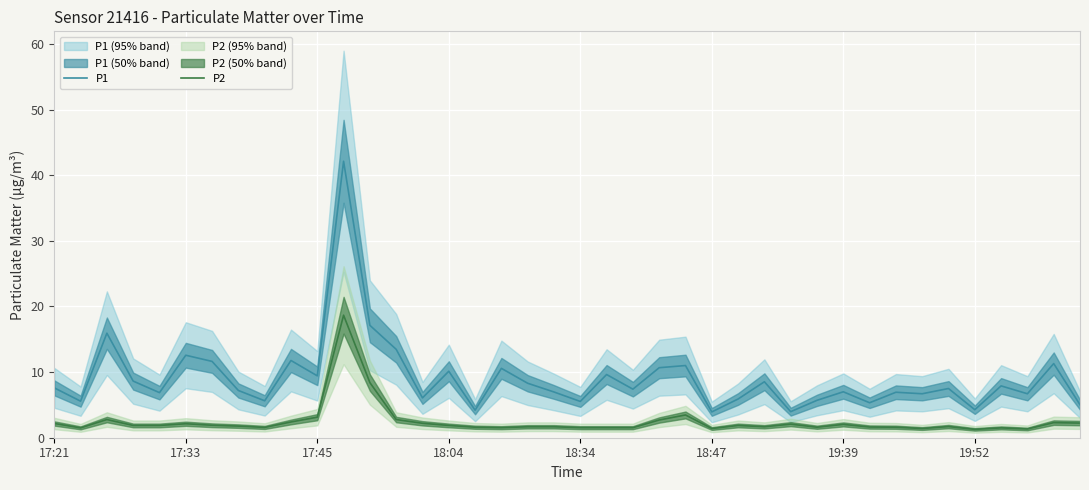

Reading left to right, what are all the values shown in this chart?

P1: 7.6	5.6	15.9	8.6	6.9	12.6	11.6	7.2	5.6	11.8	9.4	42.1	17.1	13.5	6.1	10.1	4.2	10.6	8.3	7.0	5.5	9.6	7.4	10.7	11.0	3.9	5.9	8.5	4.0	5.7	7.0	5.3	6.9	6.7	7.5	4.3	7.9	6.7	11.3	5.0
P2: 2.2	1.5	2.8	1.9	1.9	2.1	1.9	1.8	1.6	2.4	3.1	18.7	8.4	2.8	2.2	1.9	1.6	1.5	1.7	1.7	1.5	1.5	1.5	2.7	3.5	1.4	1.9	1.7	2.1	1.6	2.0	1.6	1.6	1.4	1.7	1.3	1.5	1.3	2.3	2.2